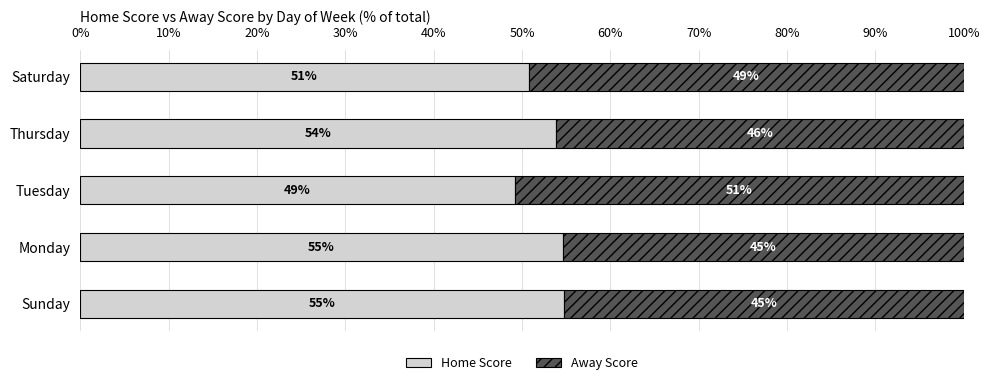

The value of Home Score at Saturday is 21.7. True or false?

False